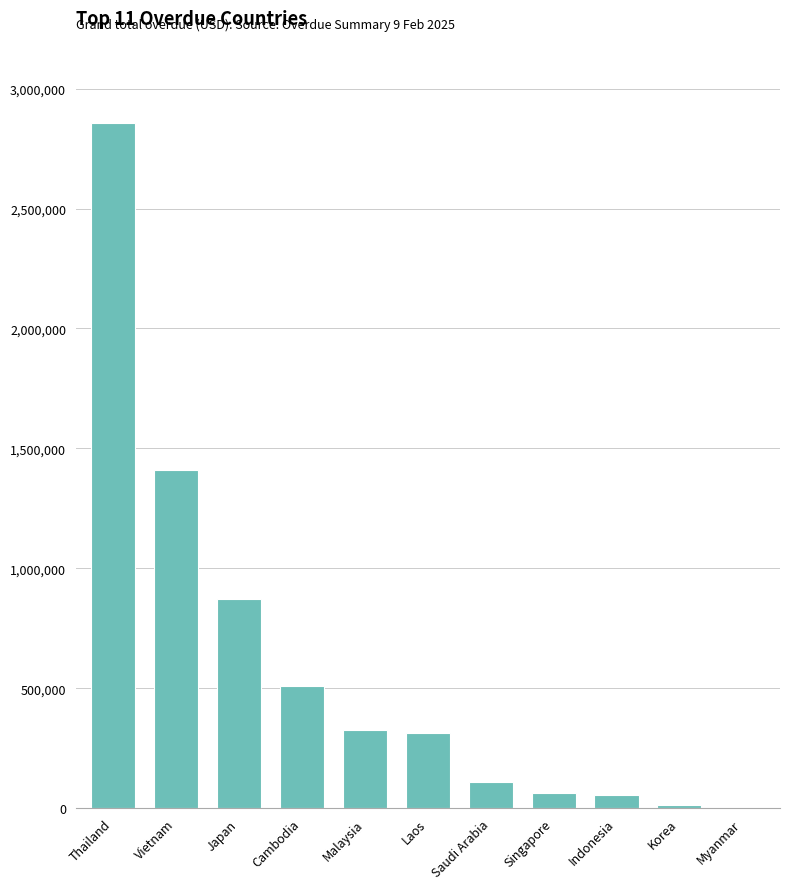

At which category does the chart reach its peak across all series?

Thailand